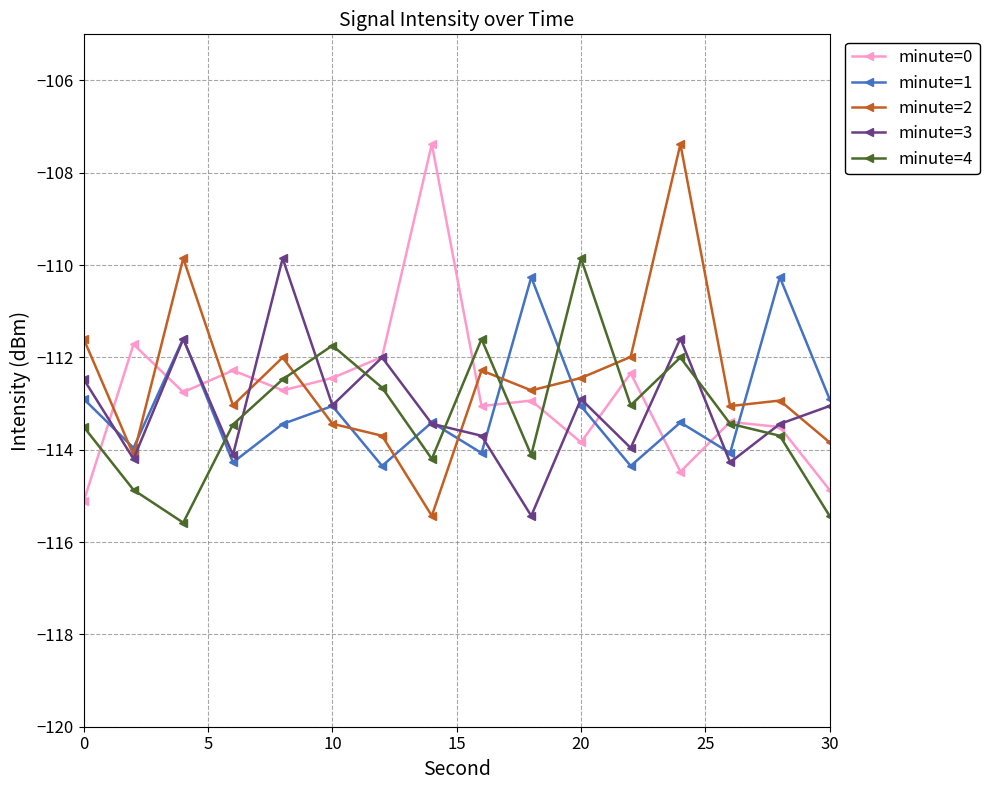

True or false: minute=4 has more than 0 points higher than both neighbors.

True